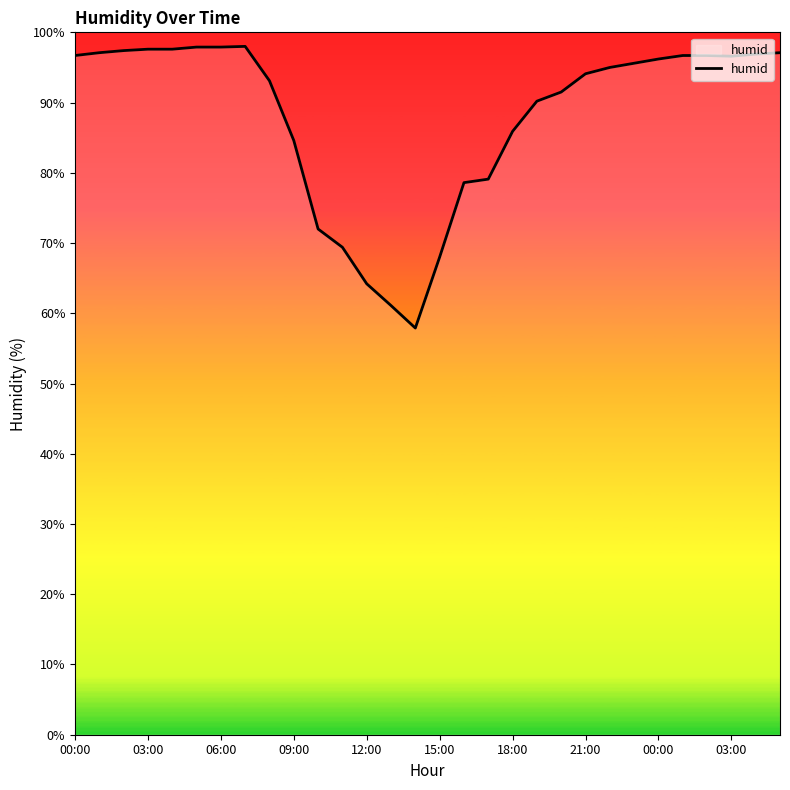

What is the smallest value displayed?

57.9